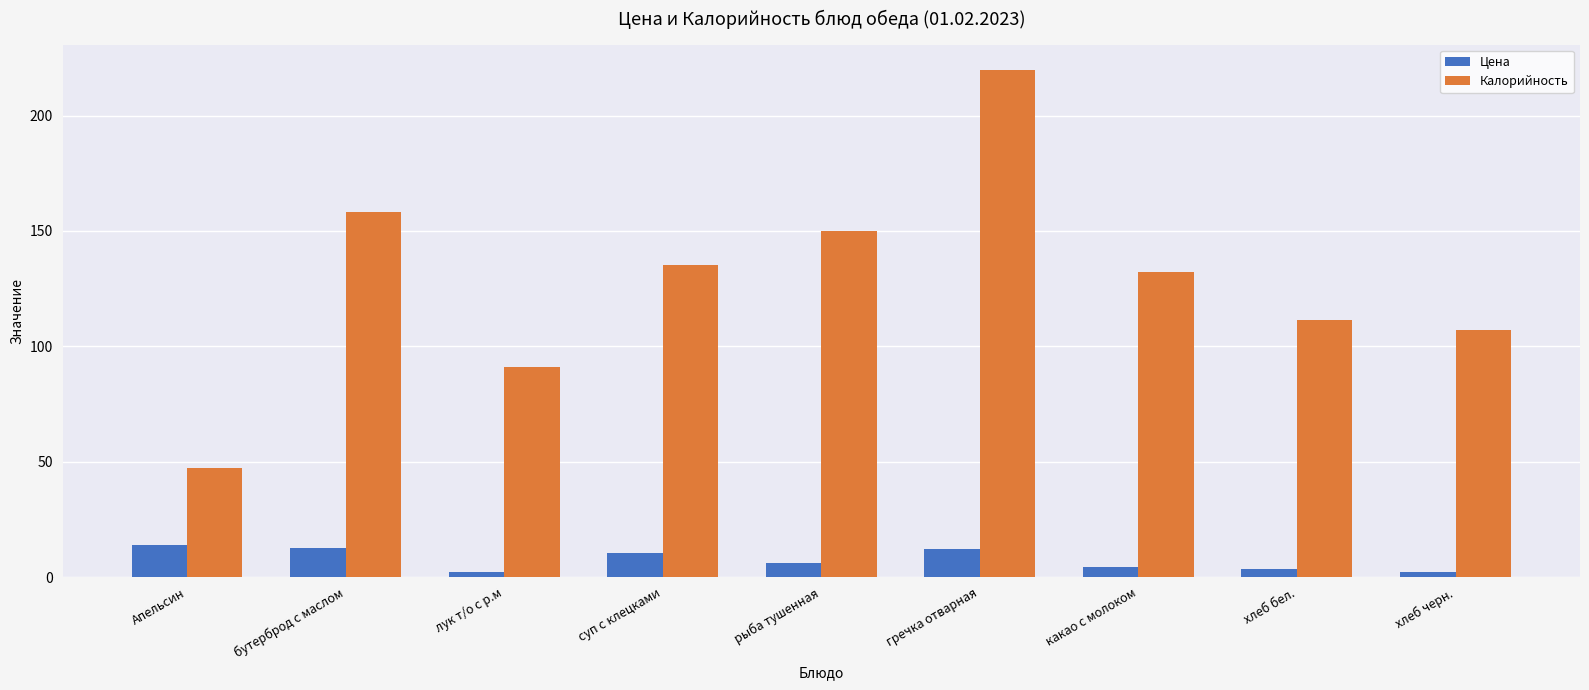

Rank the series by their maximum value, from lowest to highest.

Цена, Калорийность